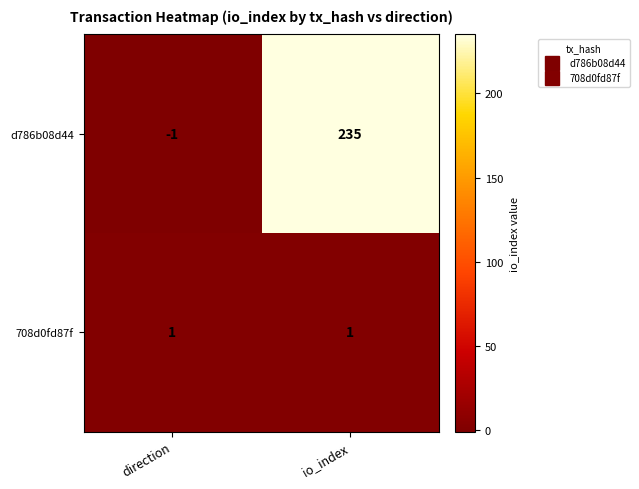

At io_index, list the series in order from smallest to largest.

708d0fd87f, d786b08d44